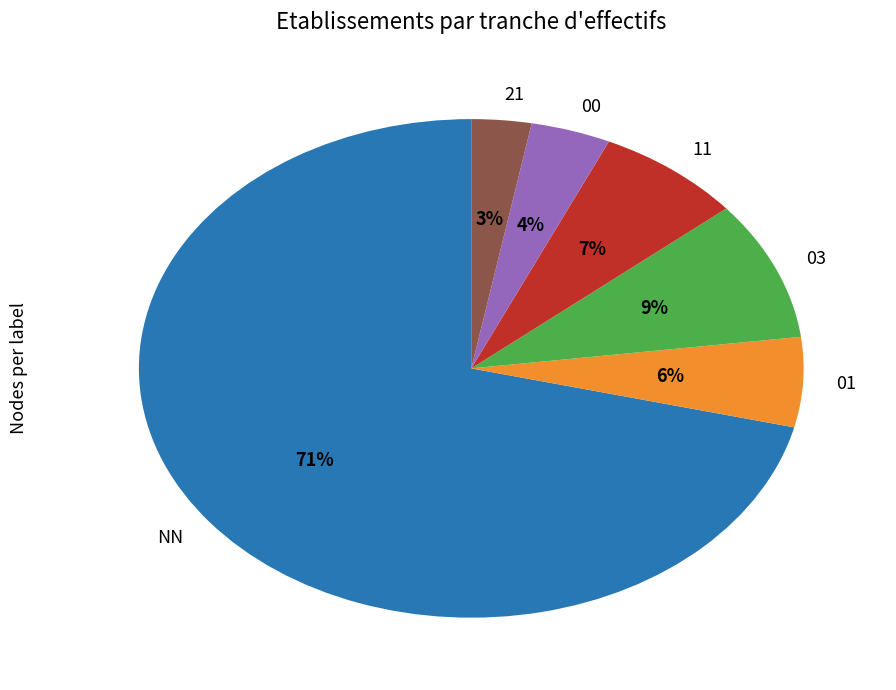

The 01 slice represents 6% of the pie. True or false?

True